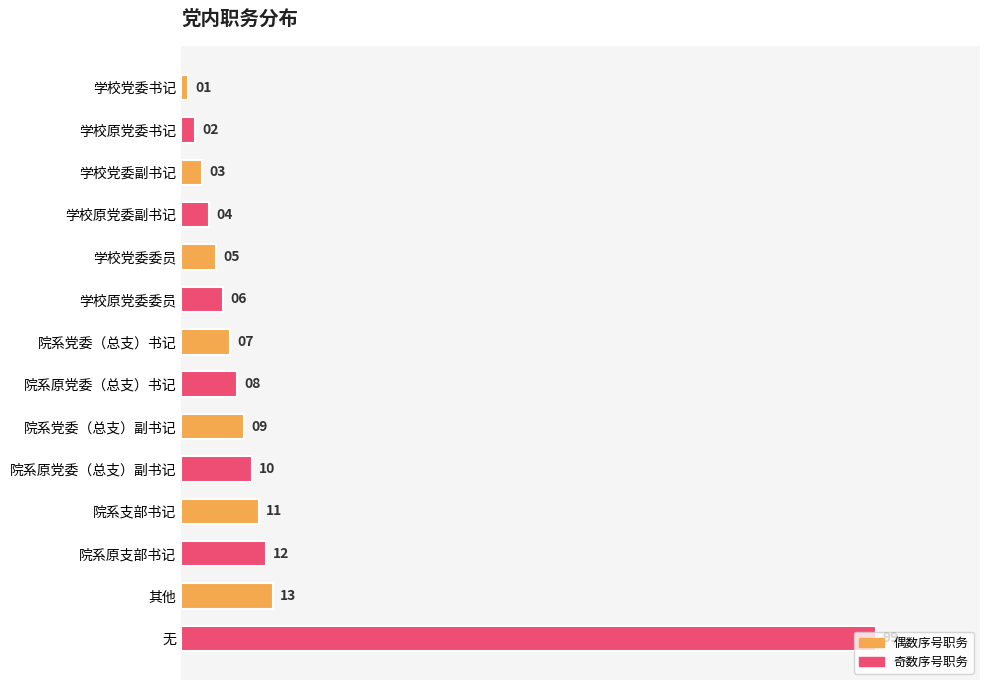

How many bars are there in total?

14